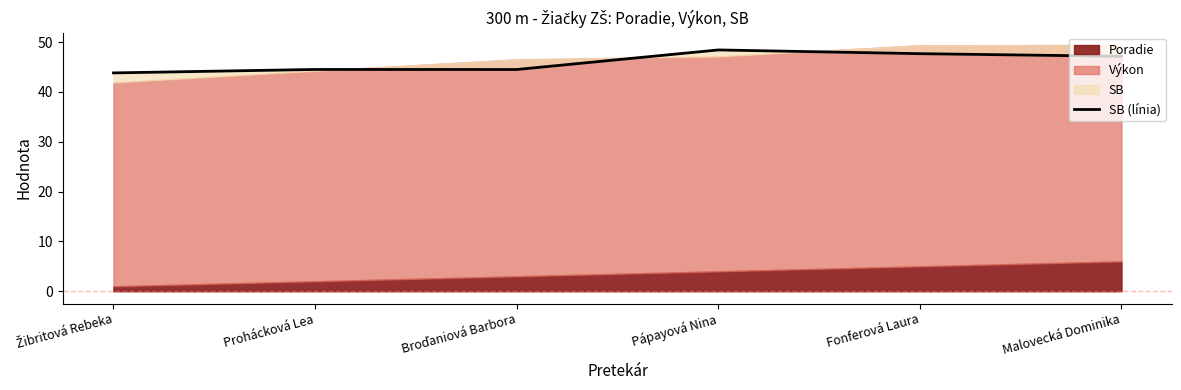

What is the label of the 5th point from the left?

Fonferová Laura